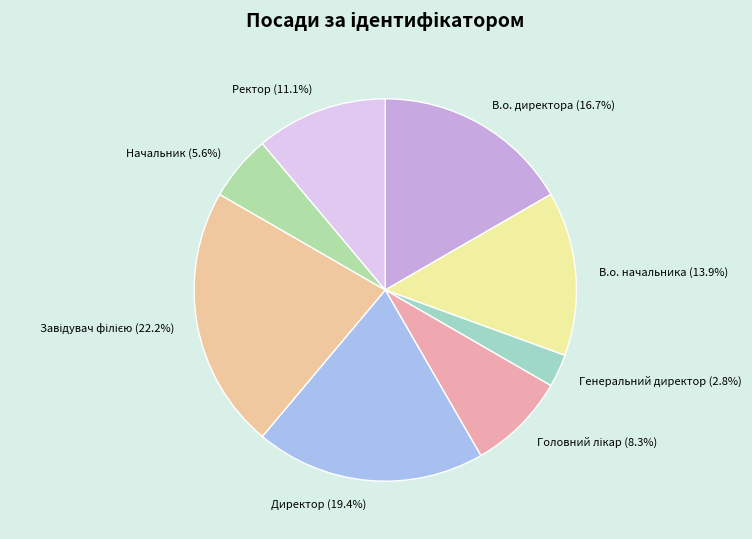

How many slices are in this pie chart?

8